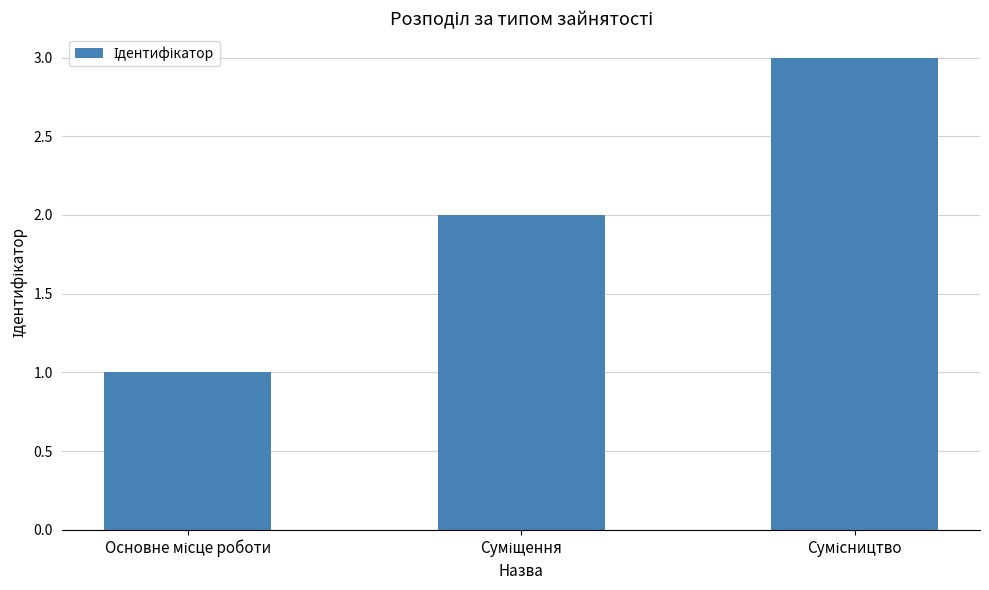

What is the greatest value displayed?

3